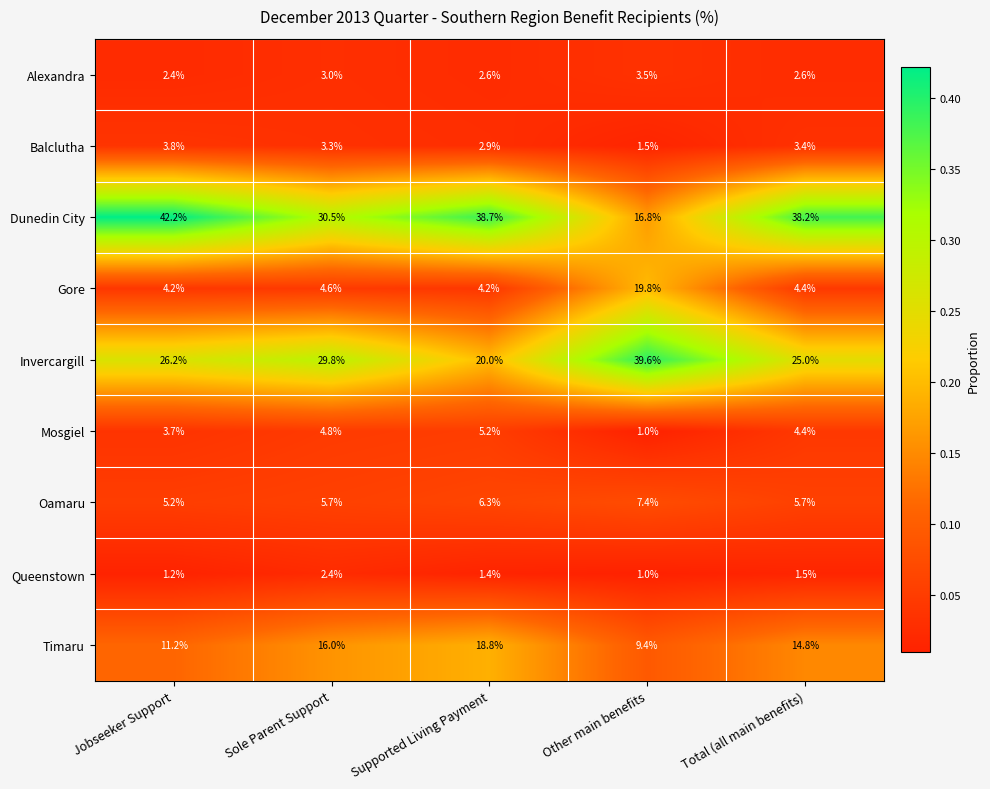

How many series are shown in this chart?

9